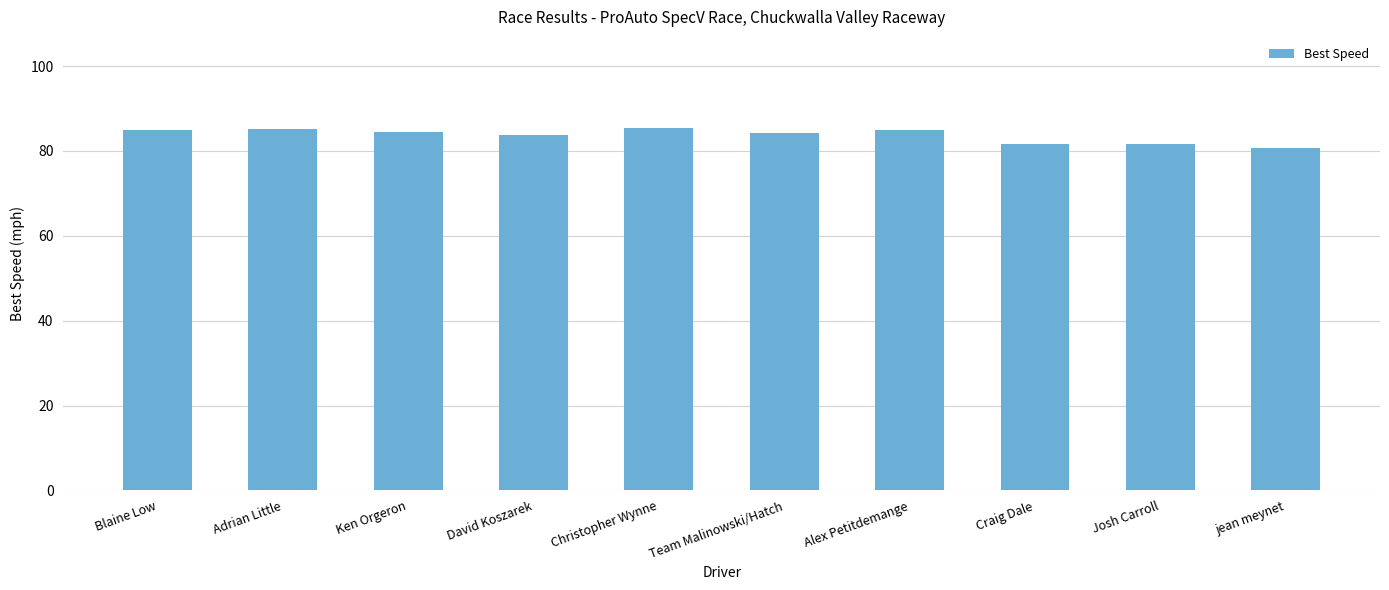

Approximately how many times larger is the value at Christopher Wynne compared to Blaine Low?

1.0